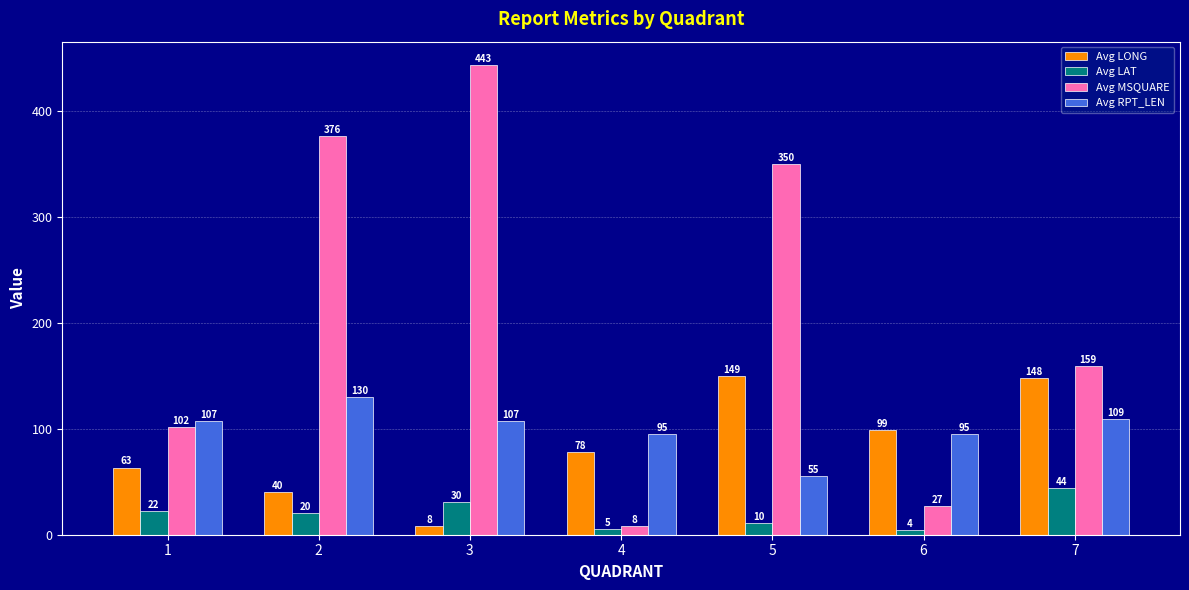

Are the bars grouped side by side (vs. stacked)?

Yes